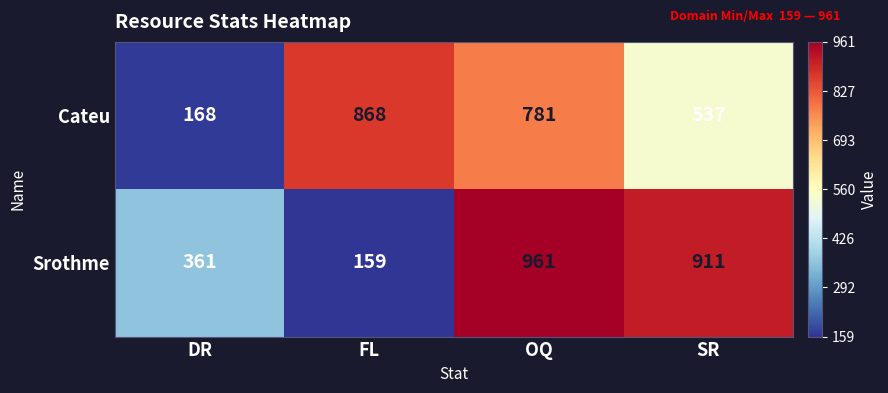

What is the minimum value shown in the chart?

159